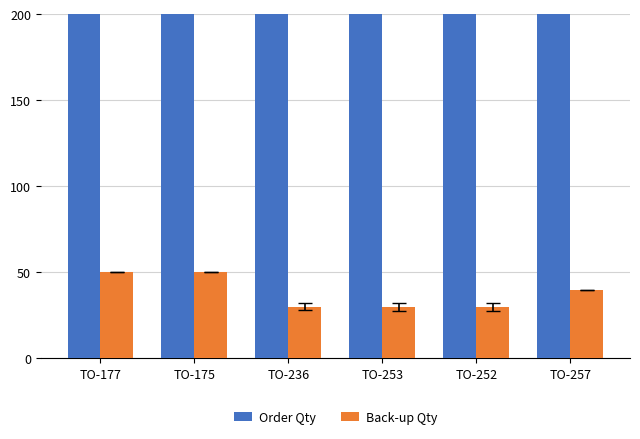

At which label is Order Qty closest to 385?

TO-236